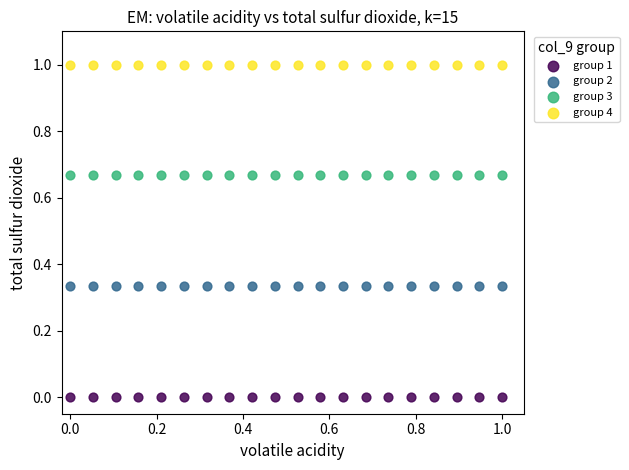

Which series contains the highest Y value?

group 4